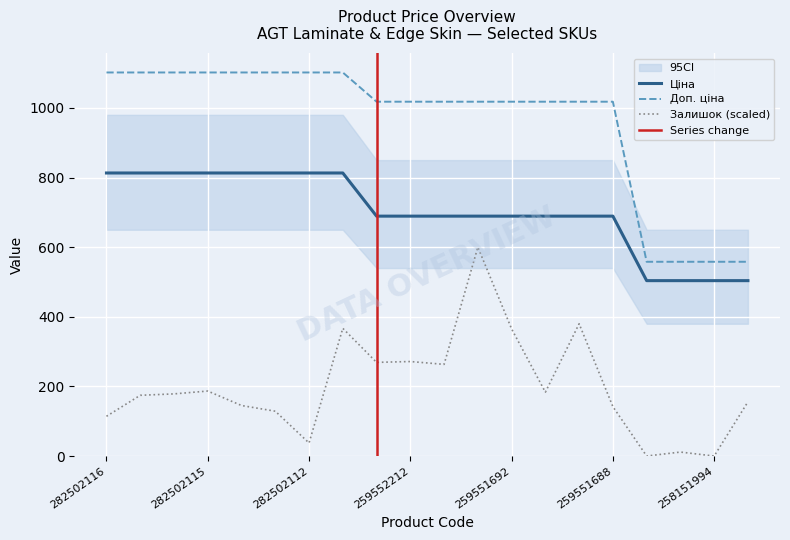

True or false: Ціна has more than 0 points higher than both neighbors.

False